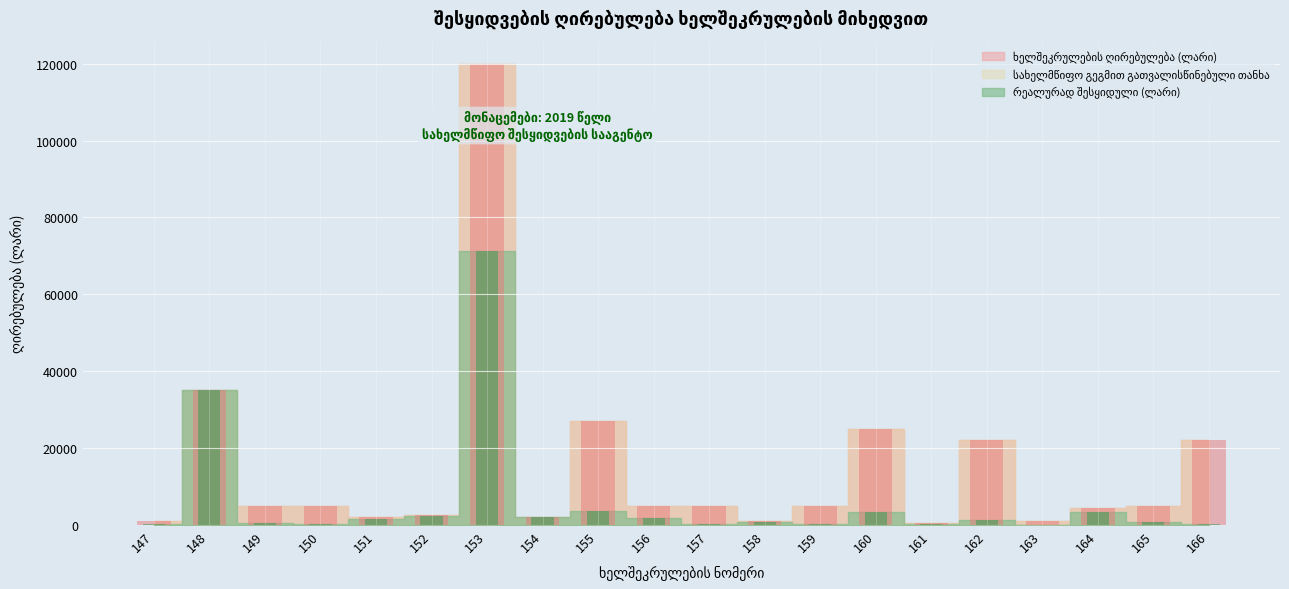

Does the chart contain stacked bars?

No